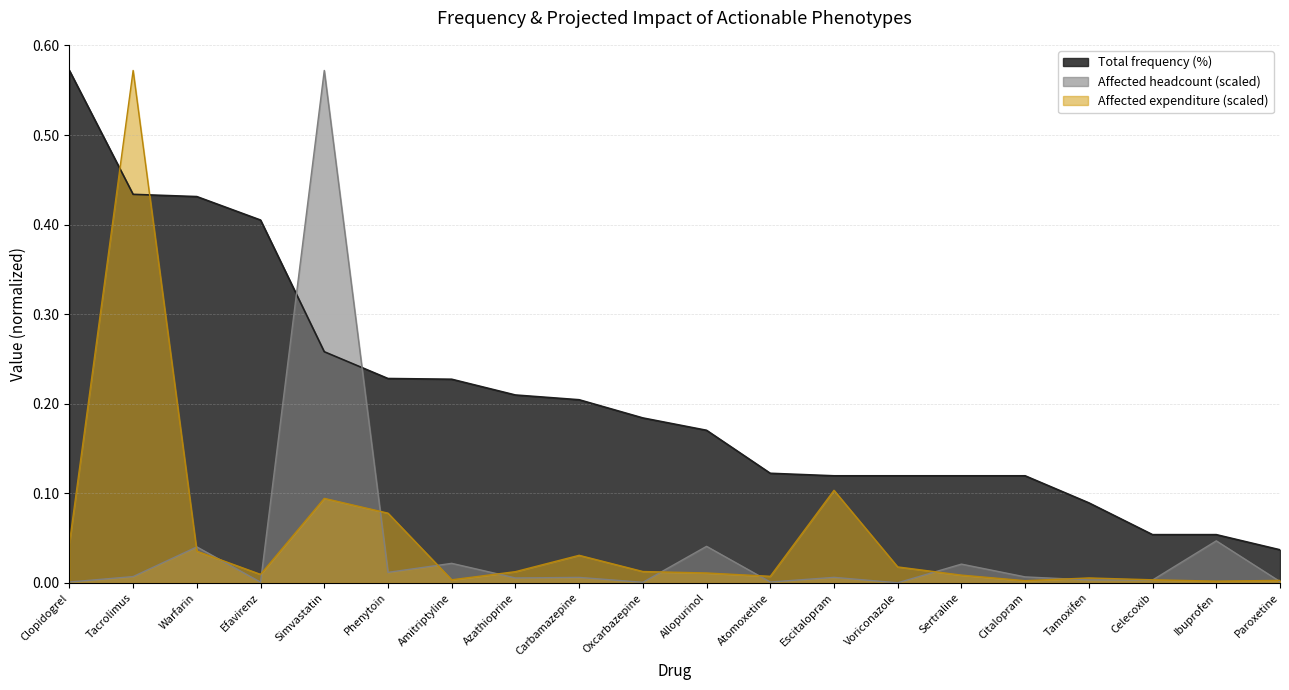

Reading left to right, extract all data points from this chart.

Total frequency (%): Clopidogrel=0.6	Tacrolimus=0.4	Warfarin=0.4	Efavirenz=0.4	Simvastatin=0.3	Phenytoin=0.2	Amitriptyline=0.2	Azathioprine=0.2	Carbamazepine=0.2	Oxcarbazepine=0.2	Allopurinol=0.2	Atomoxetine=0.1	Escitalopram=0.1	Voriconazole=0.1	Sertraline=0.1	Citalopram=0.1	Tamoxifen=0.1	Celecoxib=0.1	Ibuprofen=0.1	Paroxetine=0.0
Affected headcount (scaled): Clopidogrel=0.0	Tacrolimus=0.0	Warfarin=0.0	Efavirenz=0.0	Simvastatin=0.6	Phenytoin=0.0	Amitriptyline=0.0	Azathioprine=0.0	Carbamazepine=0.0	Oxcarbazepine=0.0	Allopurinol=0.0	Atomoxetine=0.0	Escitalopram=0.0	Voriconazole=0.0	Sertraline=0.0	Citalopram=0.0	Tamoxifen=0.0	Celecoxib=0.0	Ibuprofen=0.0	Paroxetine=0.0
Affected expenditure (USD, scaled): Clopidogrel=0.0	Tacrolimus=0.6	Warfarin=0.0	Efavirenz=0.0	Simvastatin=0.1	Phenytoin=0.1	Amitriptyline=0.0	Azathioprine=0.0	Carbamazepine=0.0	Oxcarbazepine=0.0	Allopurinol=0.0	Atomoxetine=0.0	Escitalopram=0.1	Voriconazole=0.0	Sertraline=0.0	Citalopram=0.0	Tamoxifen=0.0	Celecoxib=0.0	Ibuprofen=0.0	Paroxetine=0.0